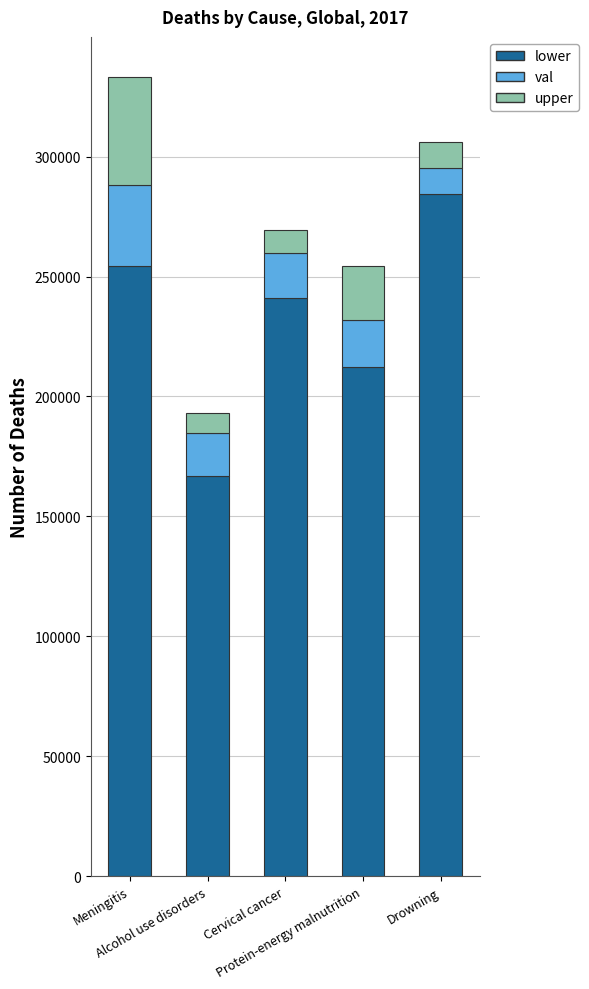

At Alcohol use disorders, list the series in order from largest to smallest.

lower, val, upper